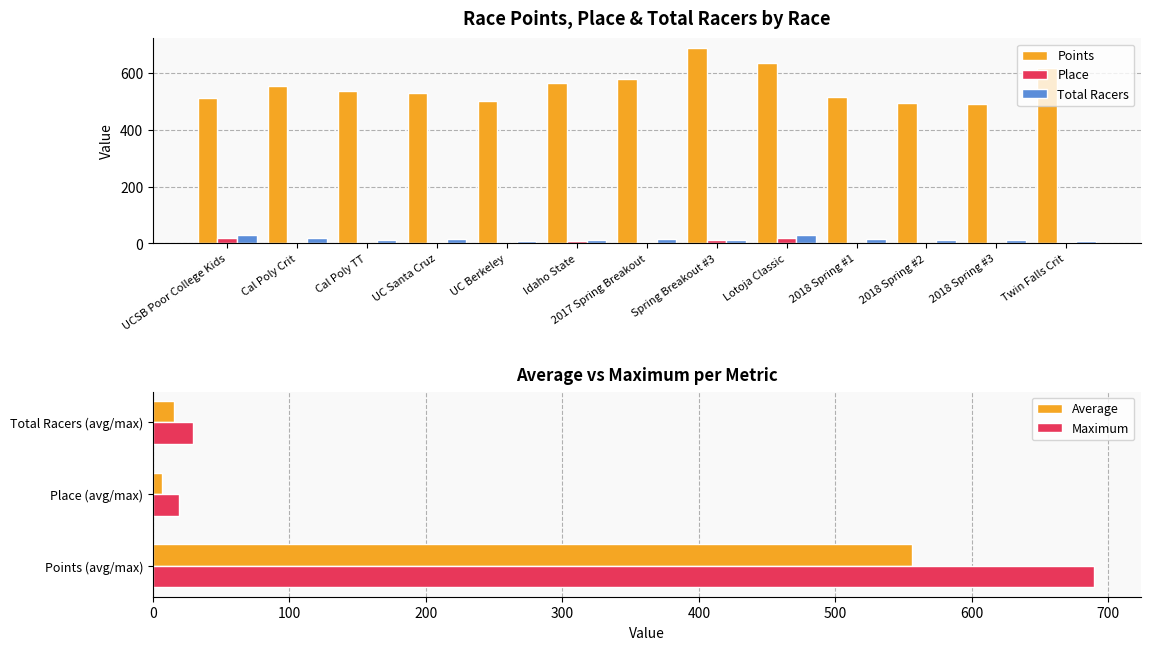

Between Cal Poly Crit and Cal Poly TT, which series saw the biggest shift?

Points